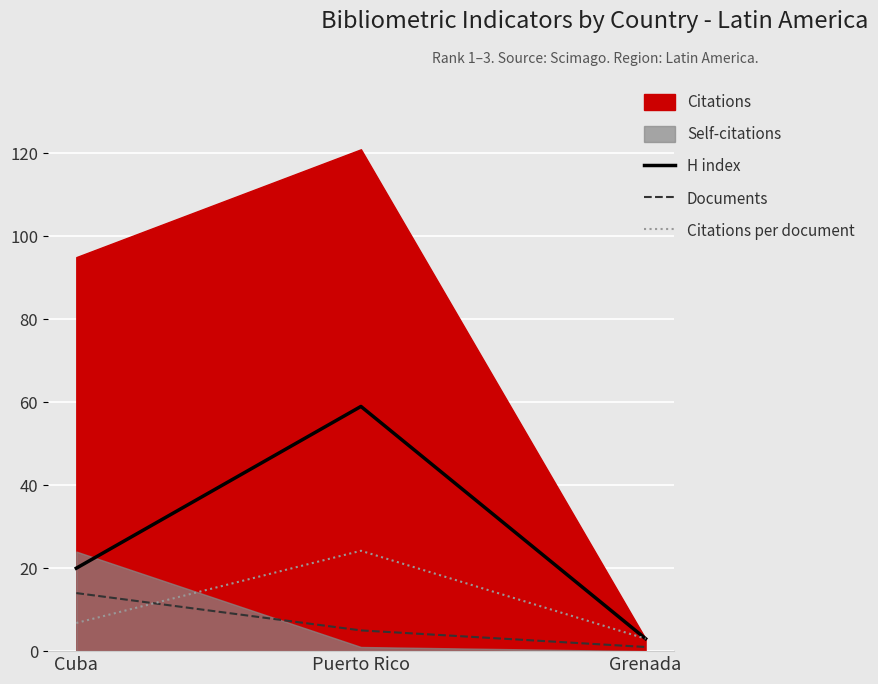

Which label corresponds to the largest value in the chart?

Puerto Rico